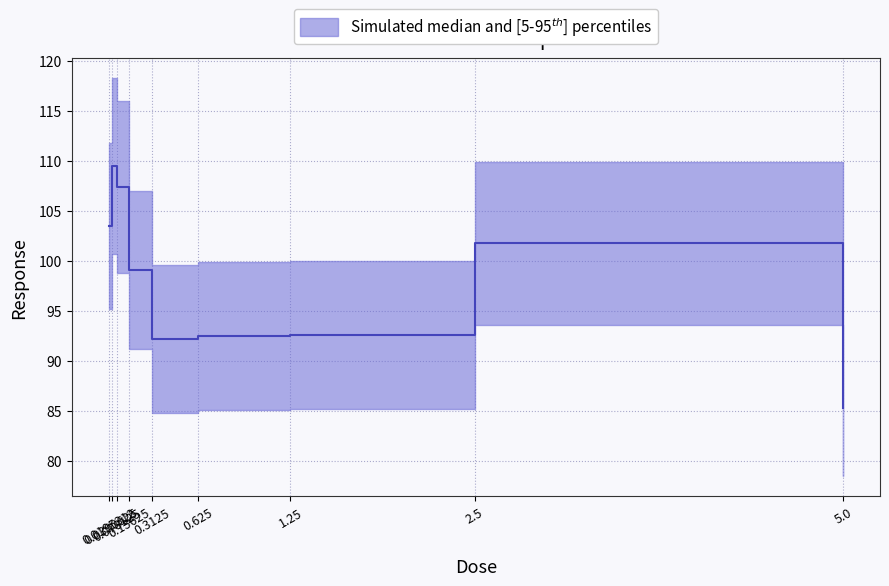

How many series are shown in this chart?

1